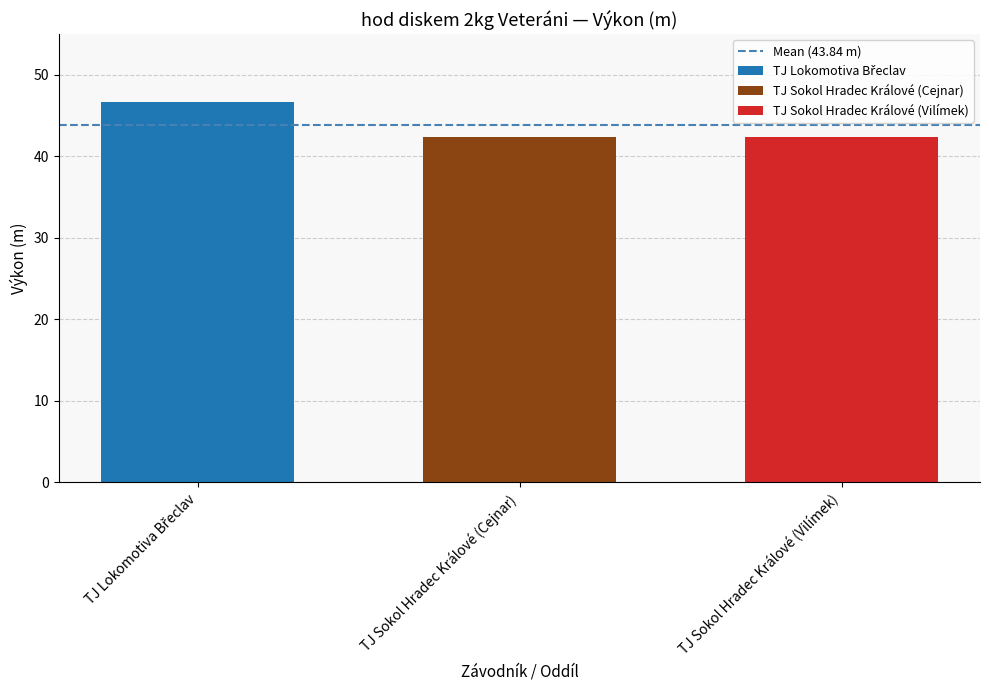

What is the greatest value displayed?

46.7